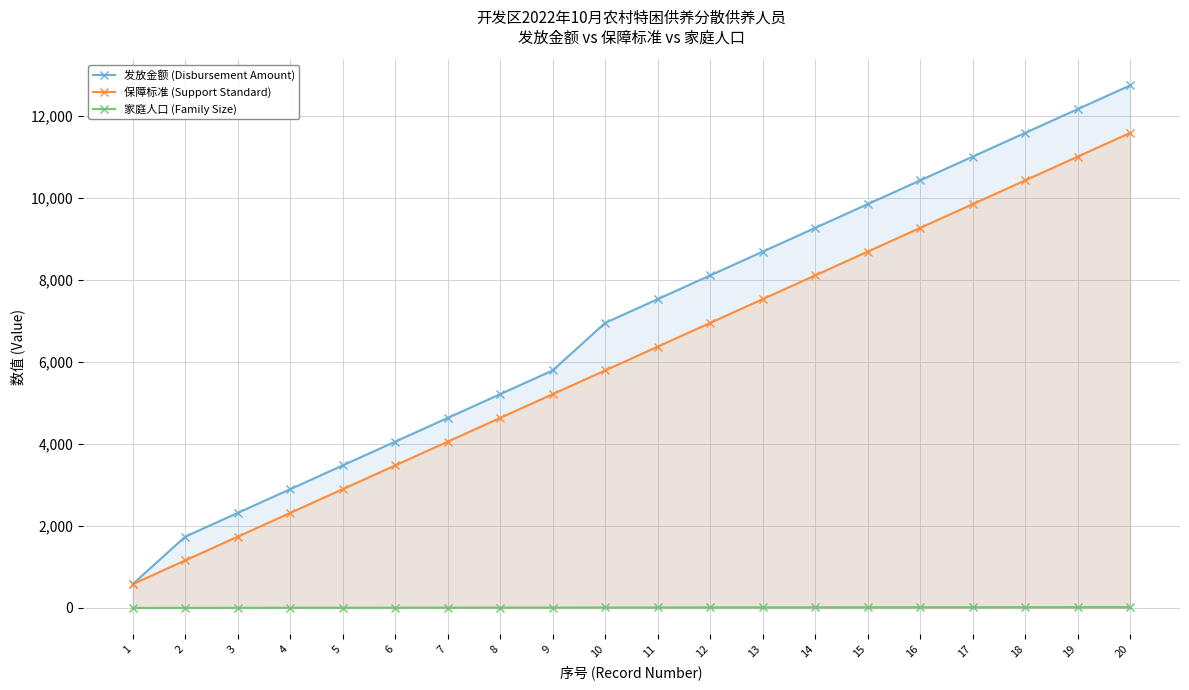

Is it true that 家庭人口 (Family Size) equals 20 at 18?

True